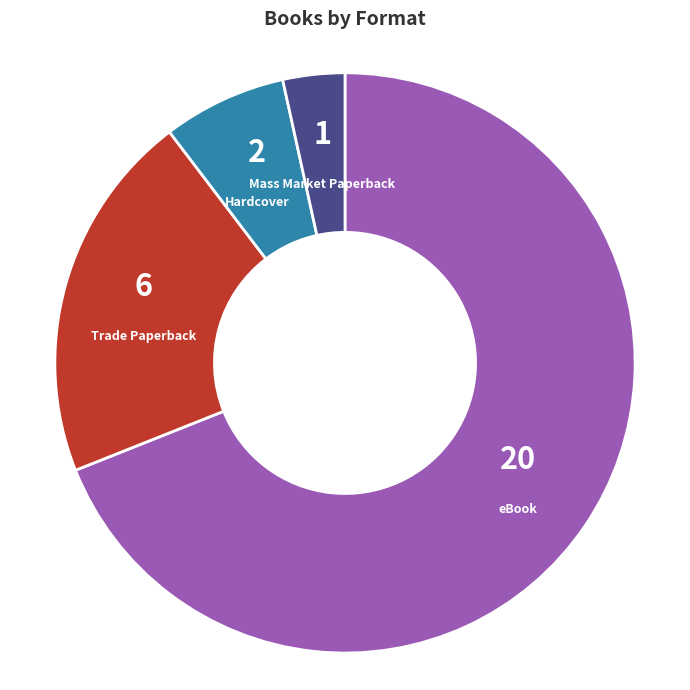

Do Mass Market Paperback and eBook together represent more than half of the pie?

Yes